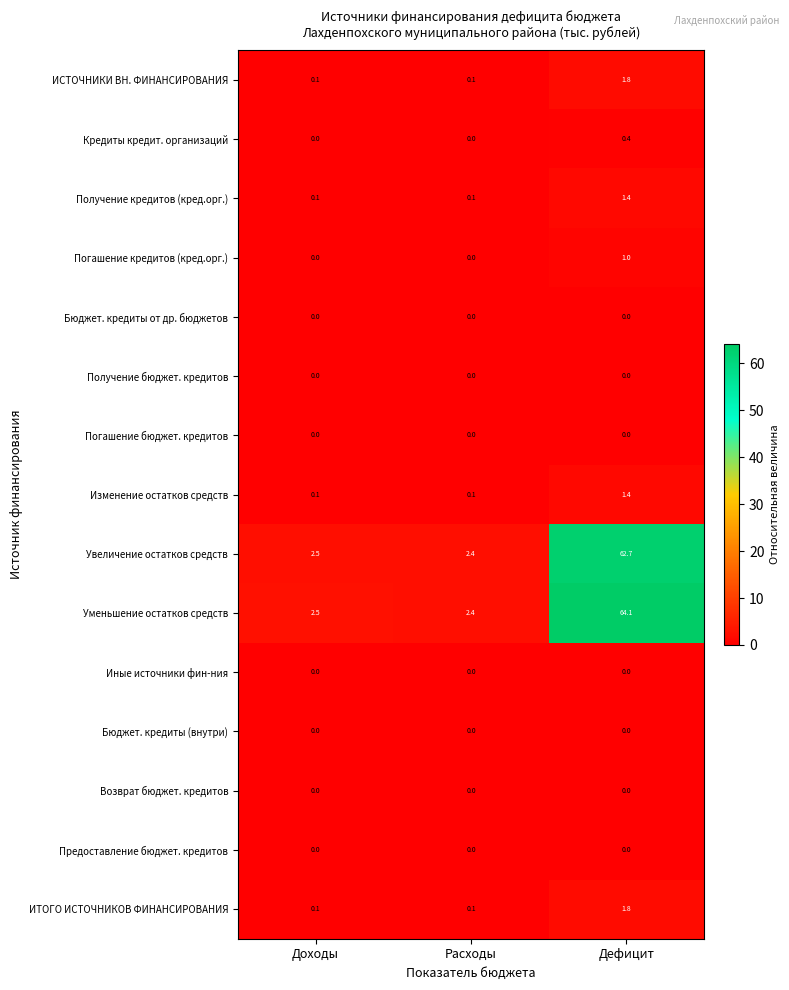

Which label corresponds to the largest value in the chart?

Дефицит